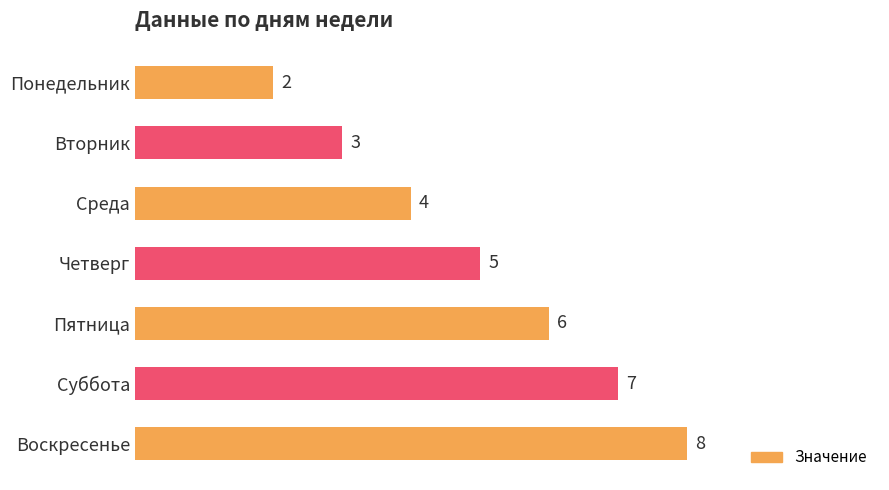

What is the change in value from Пятница to Суббота?

+1